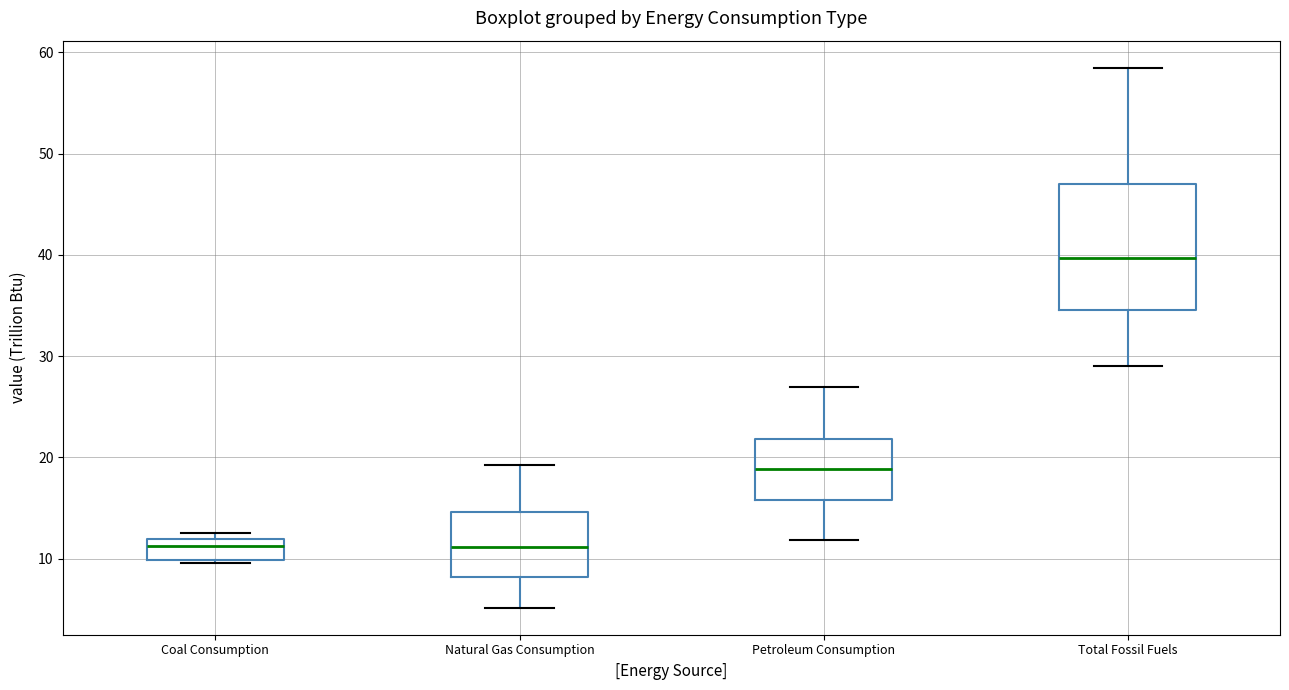

Reading left to right, read every box against the y-axis: the position of its median line, the range the box covers, and the ends of its whiskers. The values are not printed on the chart, so give them approximately, as read against the axis.

Coal Consumption: median 11, box 10 to 12, whiskers 10 (just below the box's lower edge) to 13
Natural Gas Consumption: median 11, box 8 to 15, whiskers 5 to 19
Petroleum Consumption: median 19, box 16 to 22, whiskers 12 to 27
Total Fossil Fuels: median 40, box 35 to 47, whiskers 29 to 58